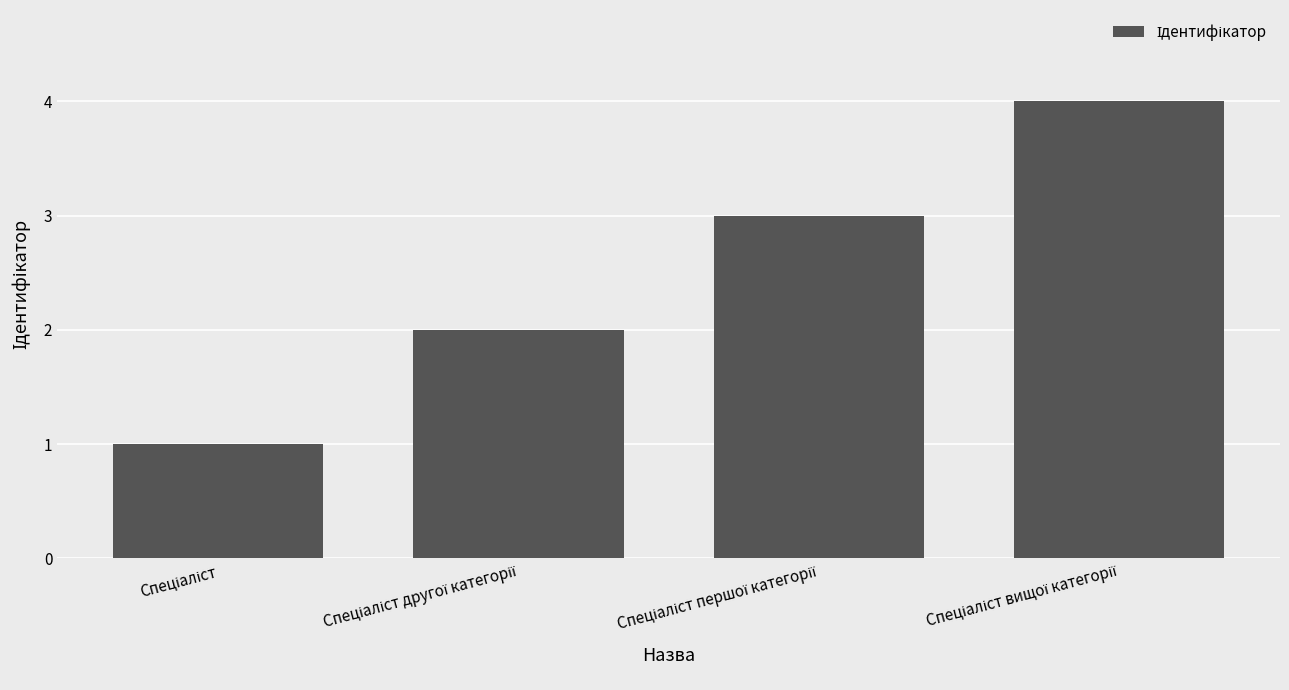

What is the difference between the maximum and minimum values?

3